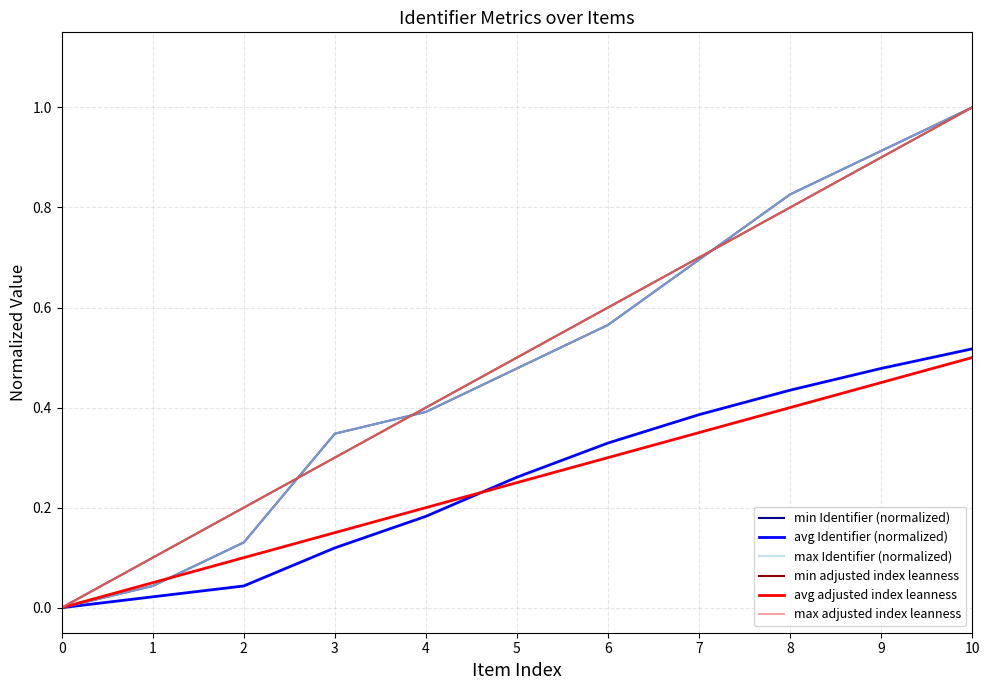

Between 5 and 6, which series saw the biggest shift?

min adjusted index leanness